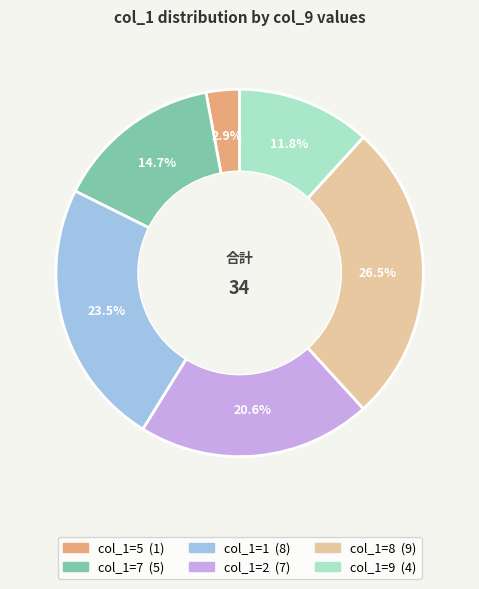

Is there any slice that represents more than half of the pie?

No